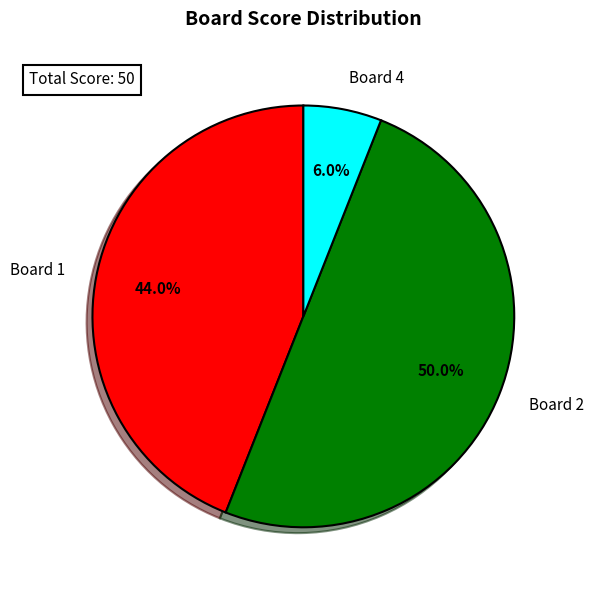

Between Board 4 and Board 1, which is larger?

Board 1